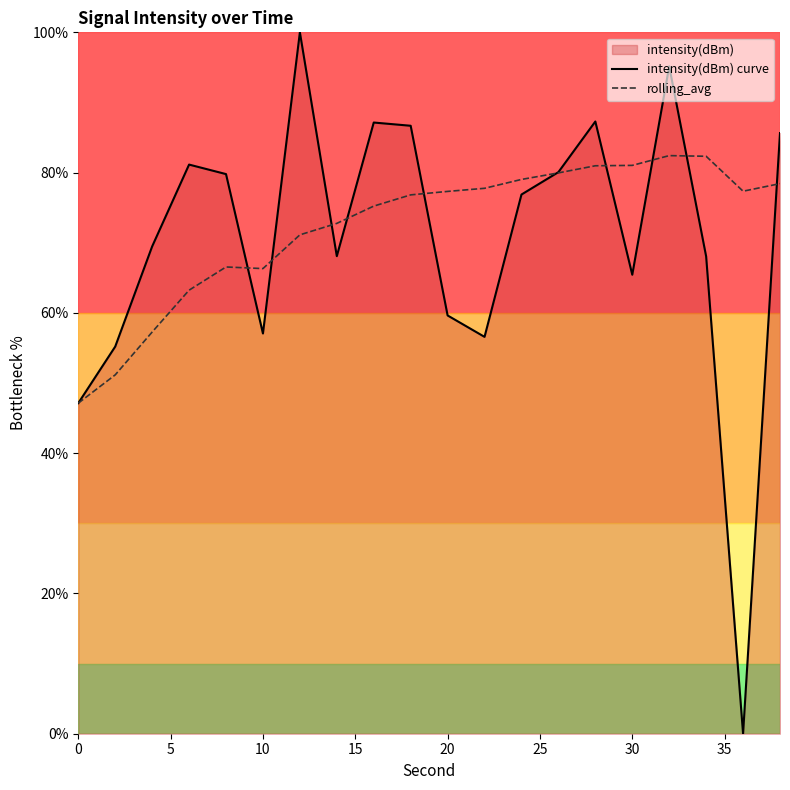

What is the highest value of the rolling_avg series?

82.4